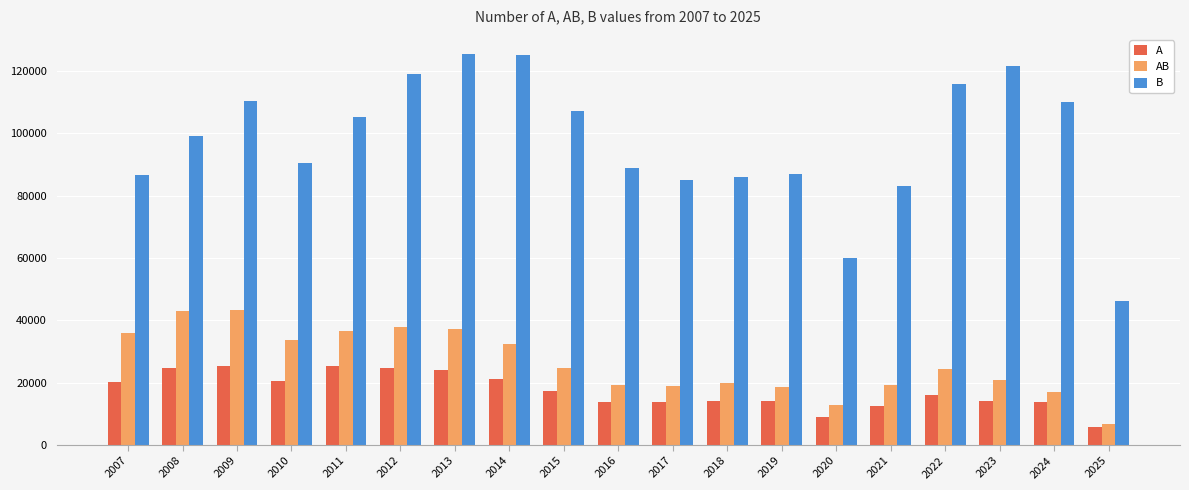

What is the lowest value of the B series?

46327